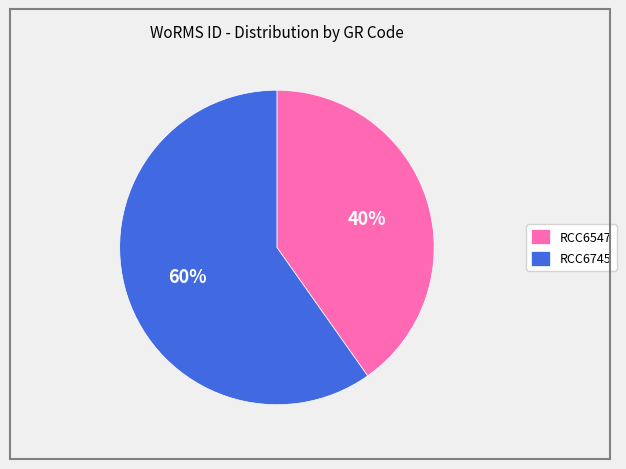

To the nearest percent, what is the combined percentage of RCC6745 and RCC6547?

100%